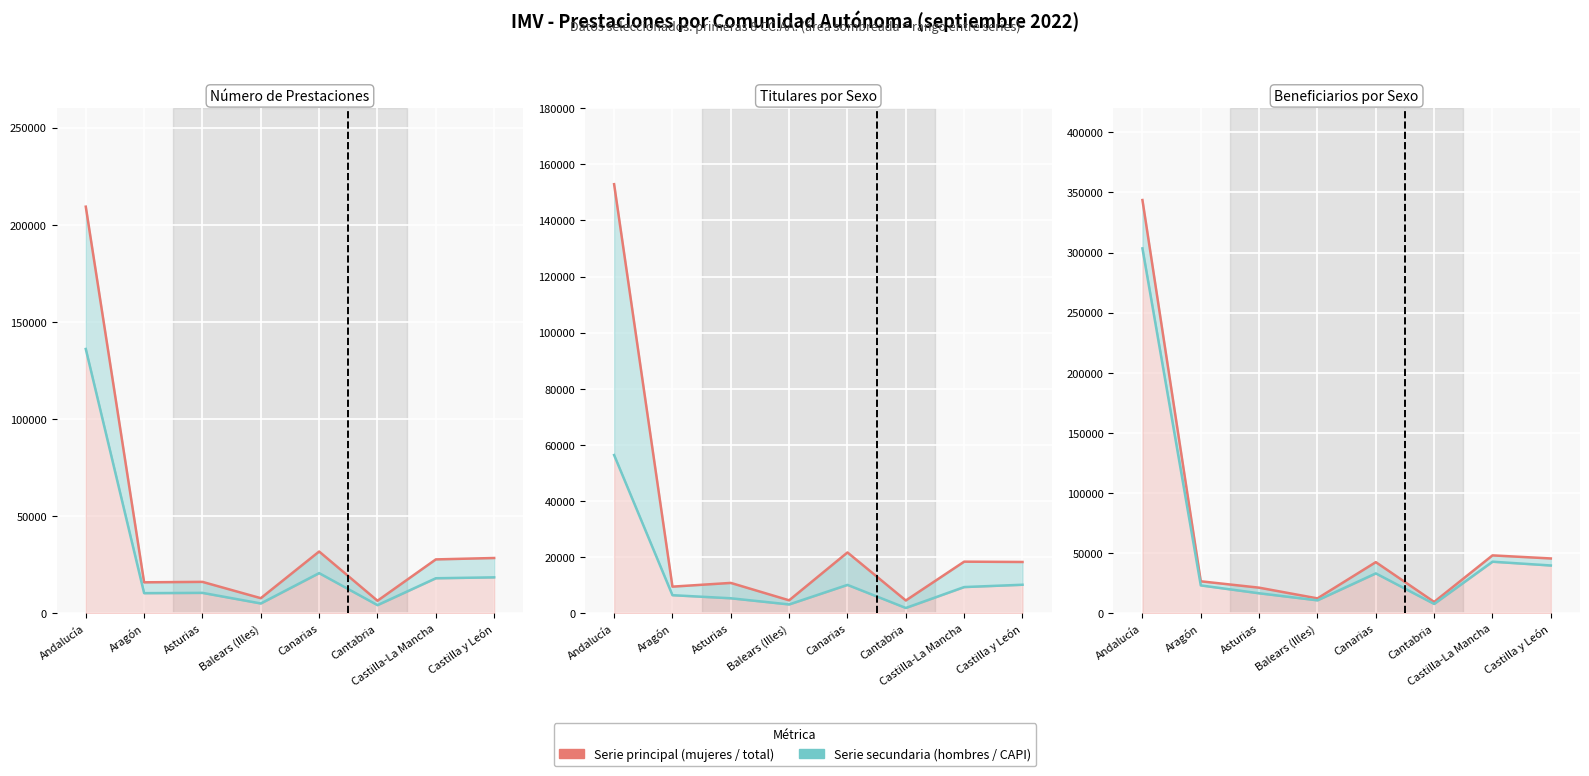

Which series has the largest total across all categories?

Beneficiarias mujeres